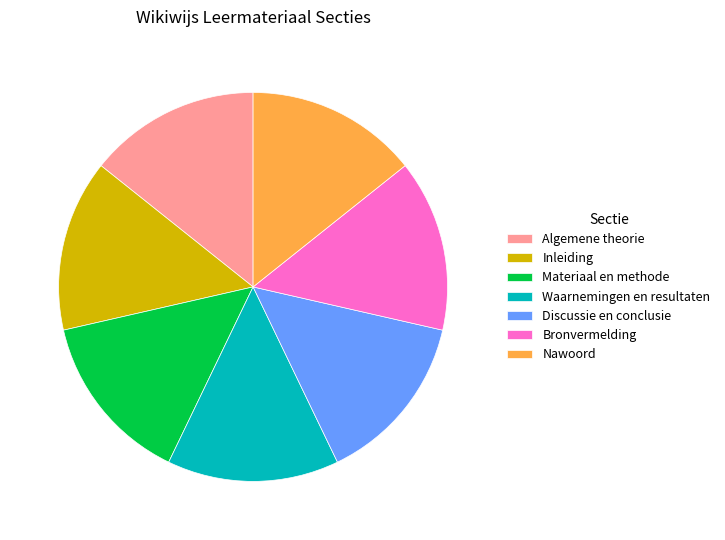

Approximately how many times larger is the value at Inleiding compared to Discussie en conclusie?

1.0